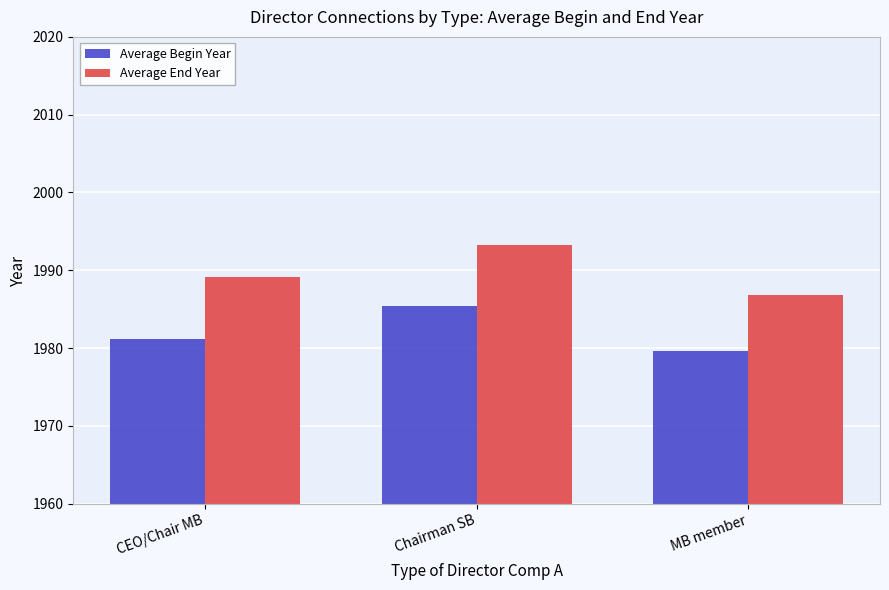

At which category is the sum across all series the highest?

Chairman SB